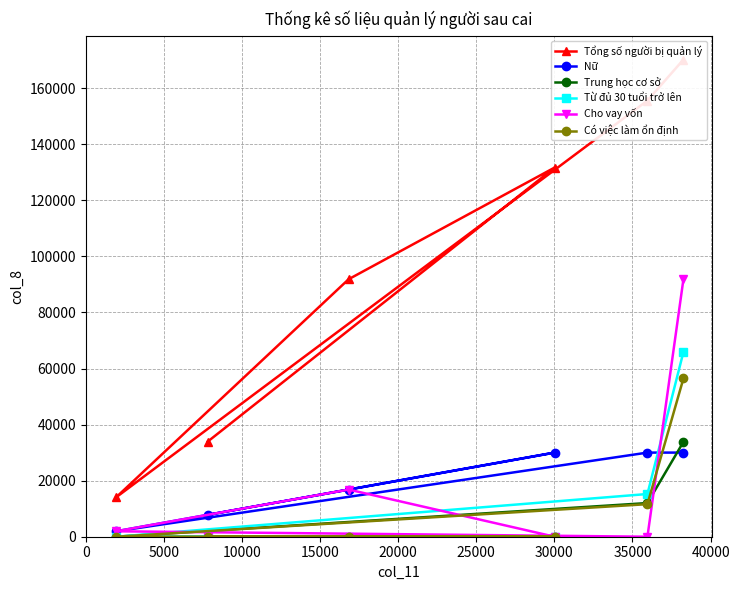

What is the average value of the Nữ series?

19438